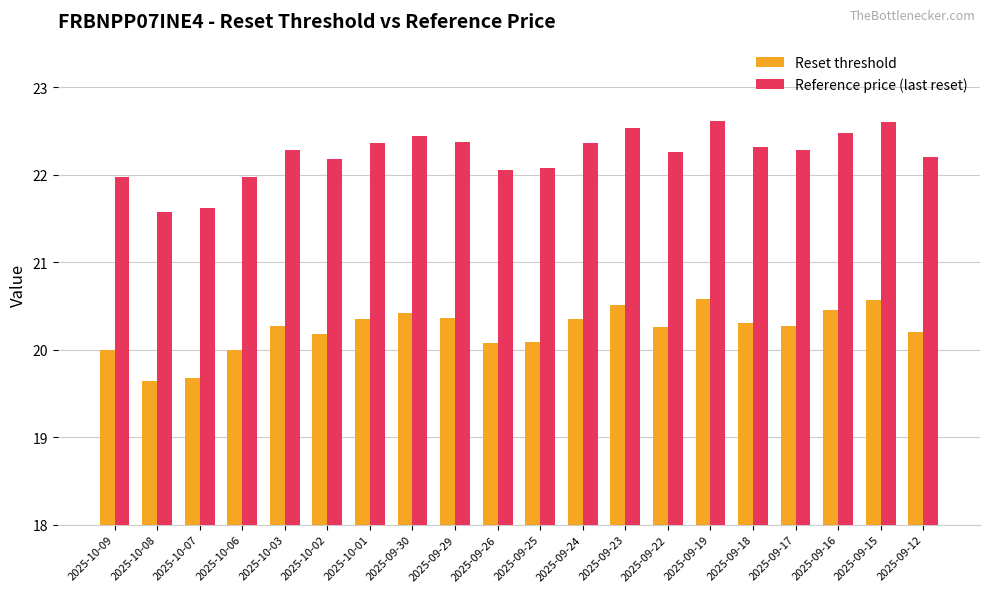

Which series has the largest total across all categories?

Reference price (last reset)